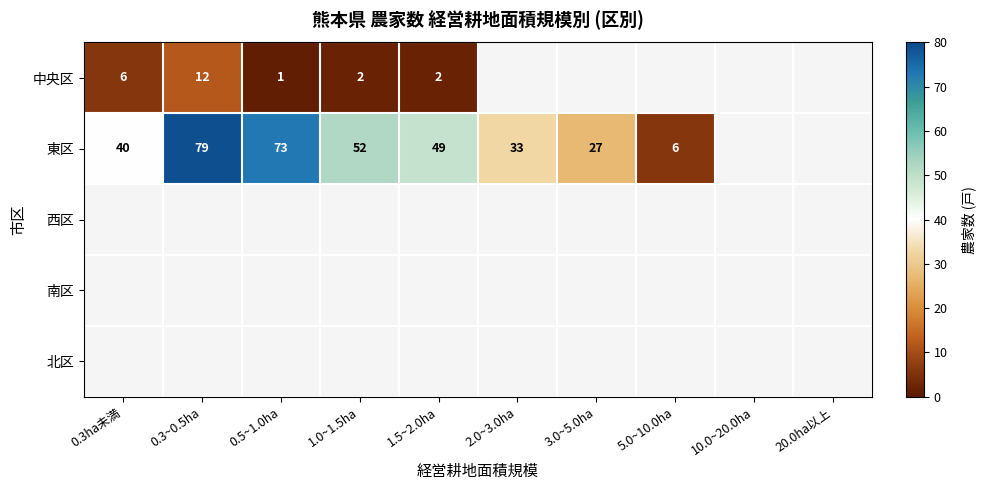

Is it true that 中央区 equals 6 at 0.3ha未満?

True